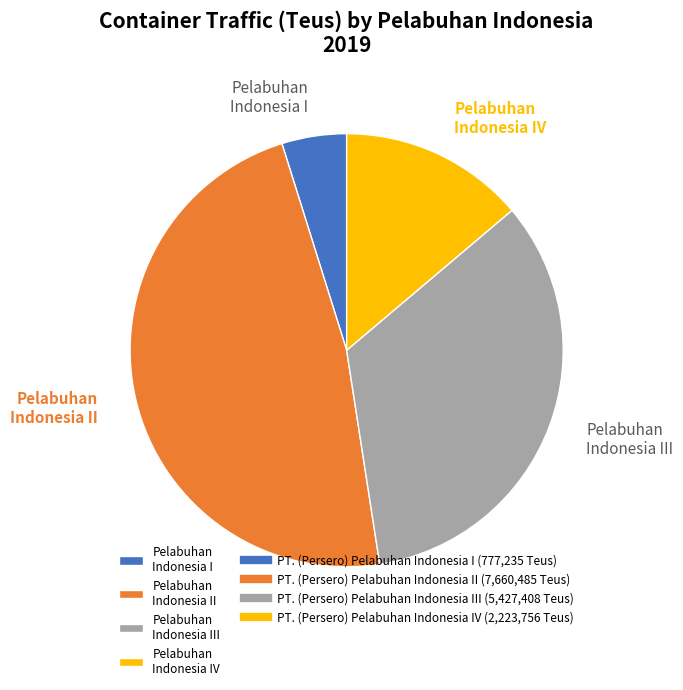

How many segments does this pie chart have?

4